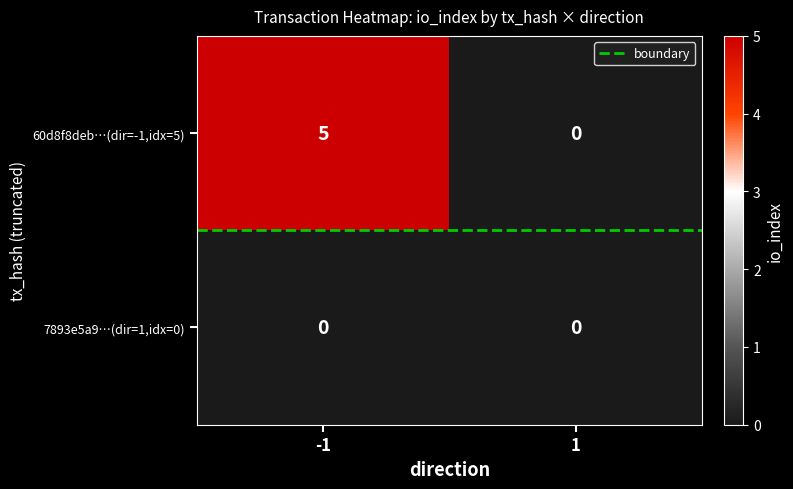

Reading right to left, transcribe all the data shown in this chart.

60d8f8deb…(dir=-1,idx=5): 1=0	-1=5
7893e5a9…(dir=1,idx=0): 1=0	-1=0